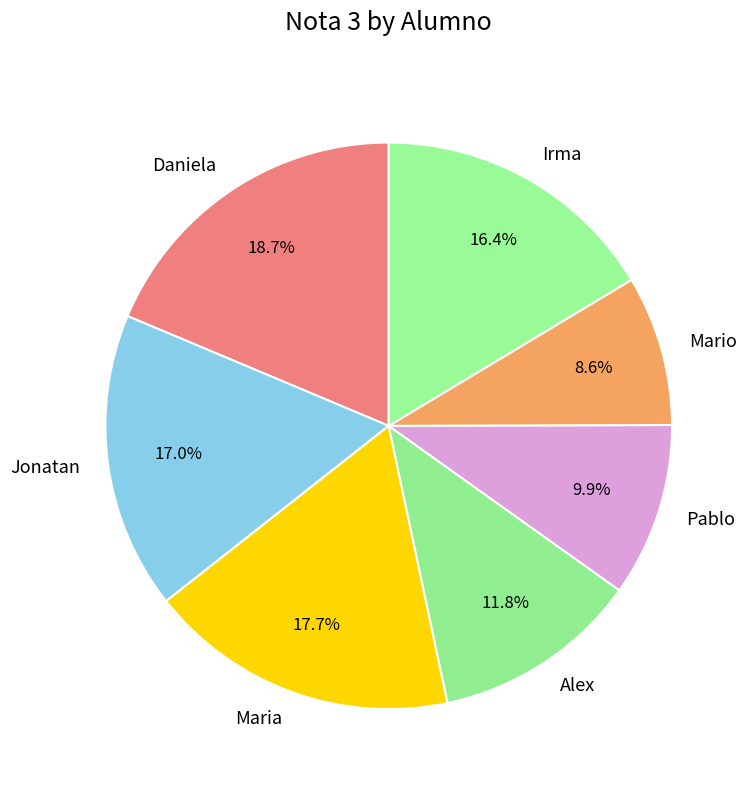

Does Maria represent more than half of the total?

No